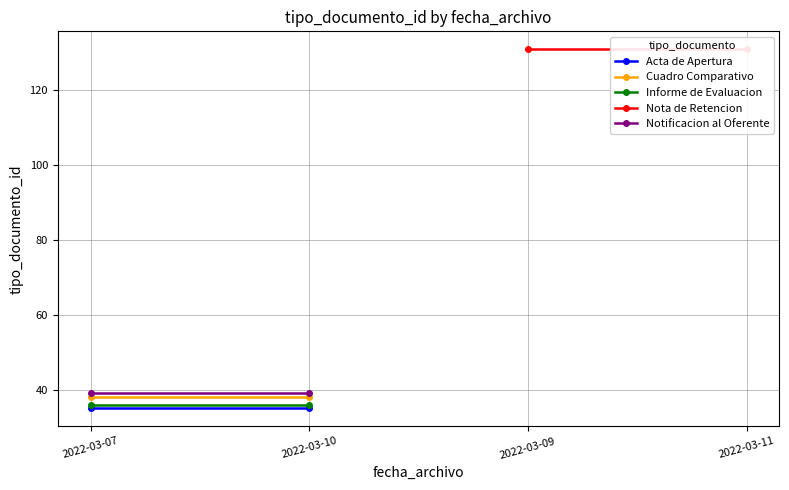

What is the highest value of the Cuadro Comparativo series?

38